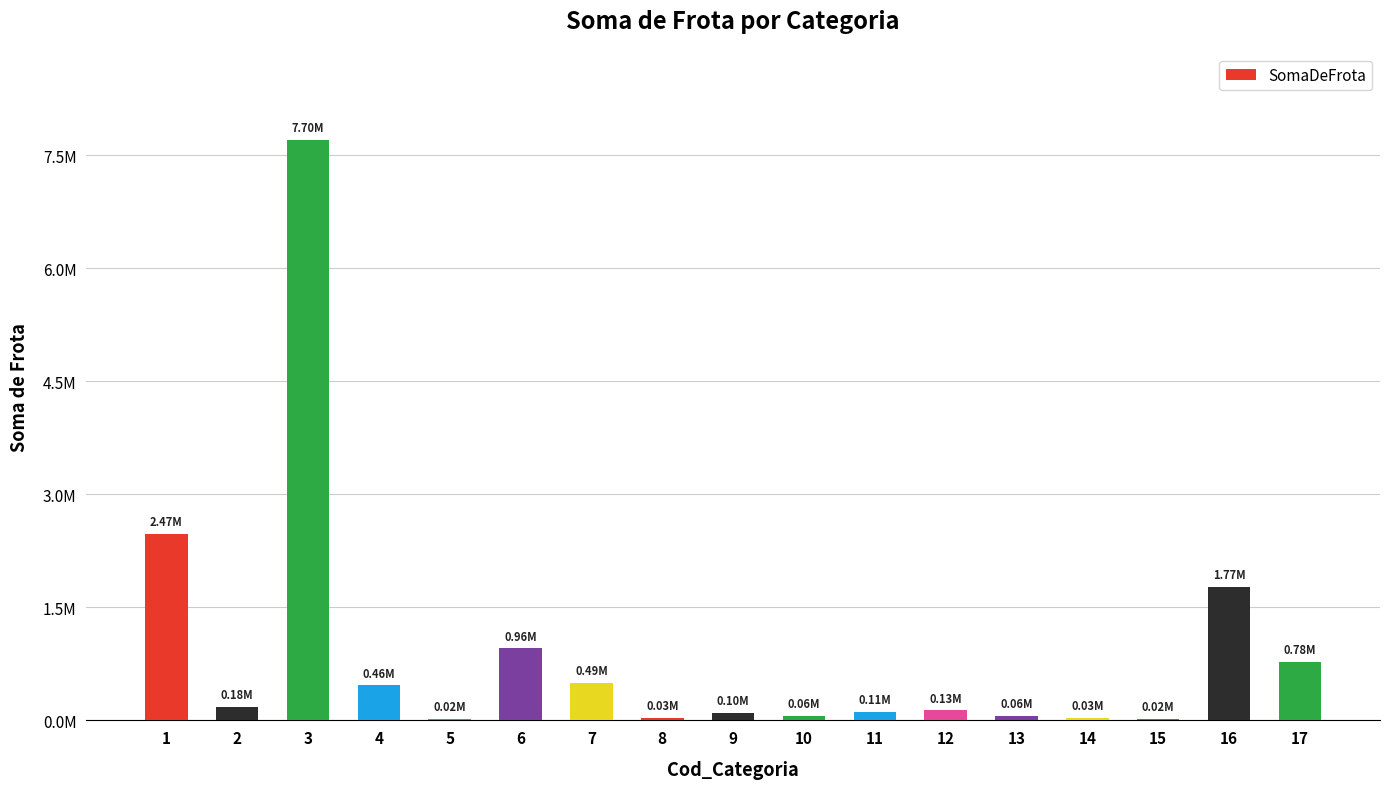

Reading left to right, what are all the values shown in this chart?

1=2471472.3	2=180593.1	3=7702530.1	4=464580.5	5=17095.7	6=955640.2	7=494666.5	8=31146.8	9=103835.3	10=59983.9	11=113251.6	12=132084.7	13=63337.4	14=28512.9	15=15593.1	16=1772645.8	17=777231.2